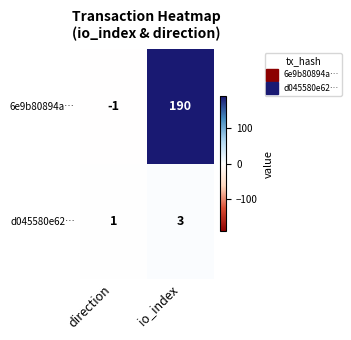

At which category is the sum across all series the highest?

io_index